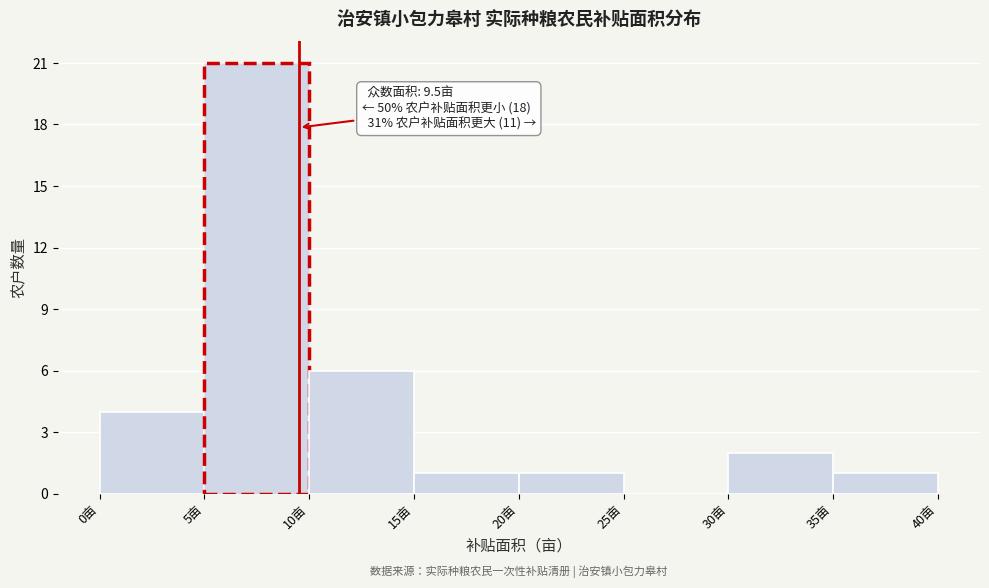

Over which range of the x-axis is the bar tallest?

5 to 10